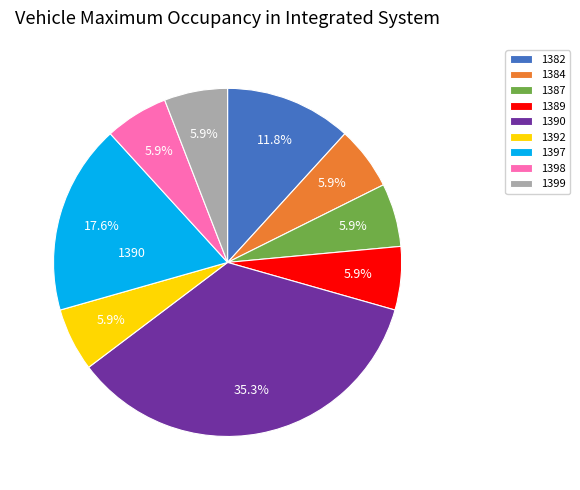

Is there any slice that represents more than half of the pie?

No